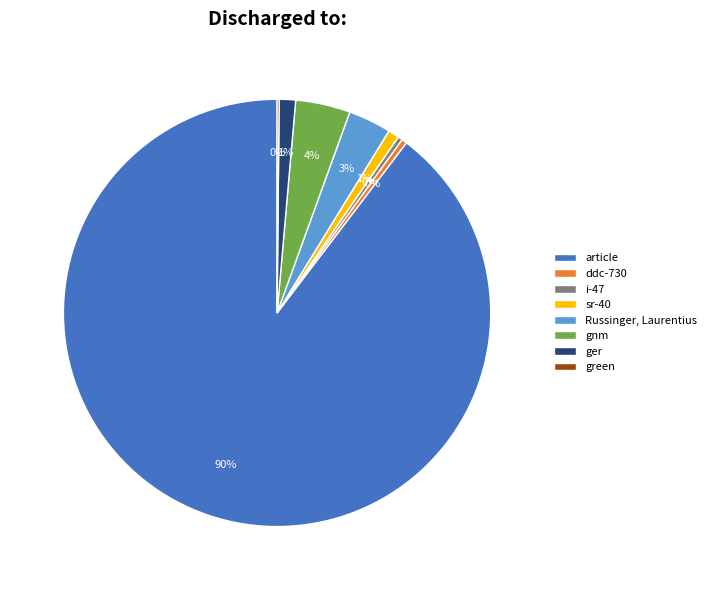

Which has a higher value, sr-40 or article?

article